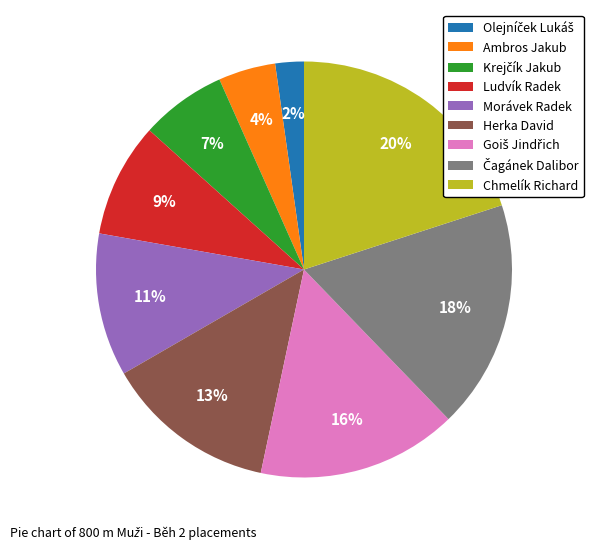

Which category has the biggest portion of the pie?

Chmelík Richard